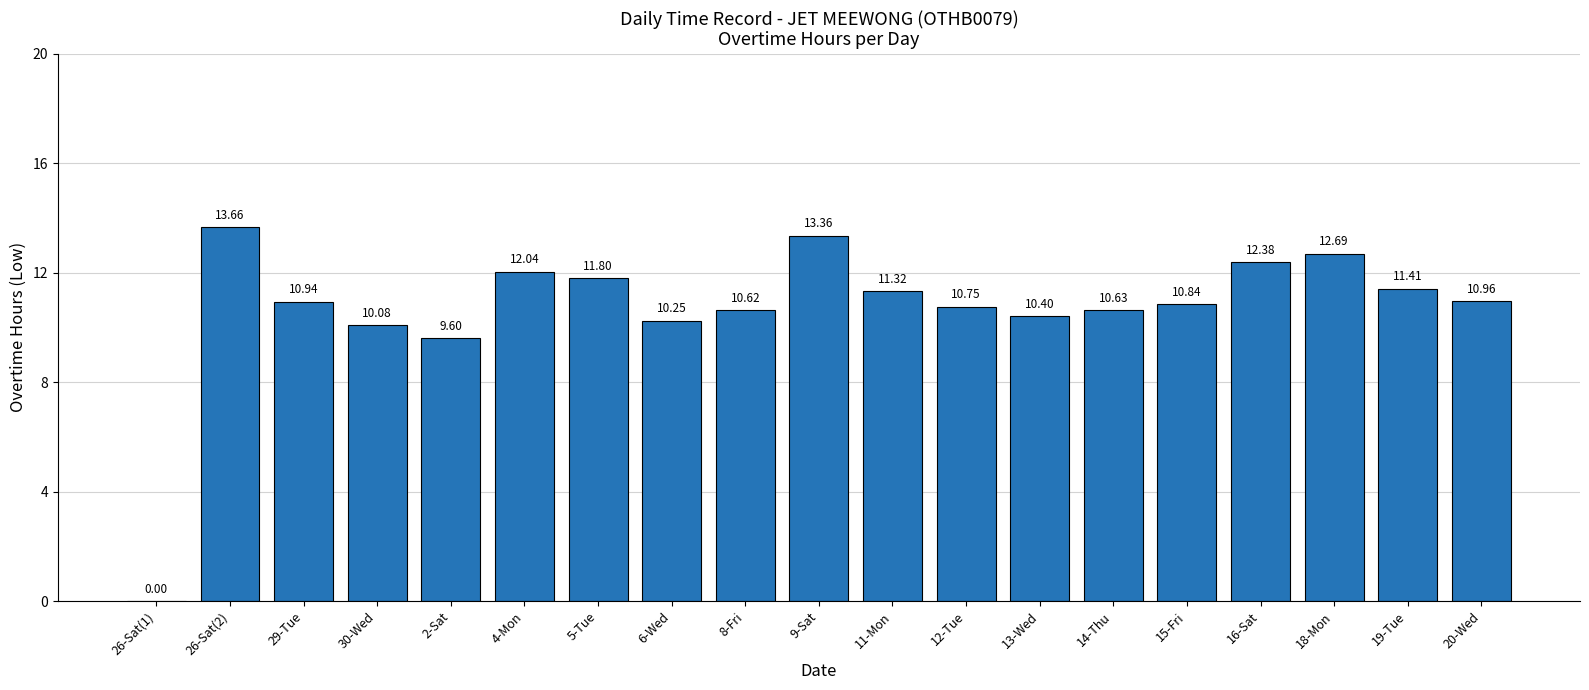

What is the sum of all values?

203.7